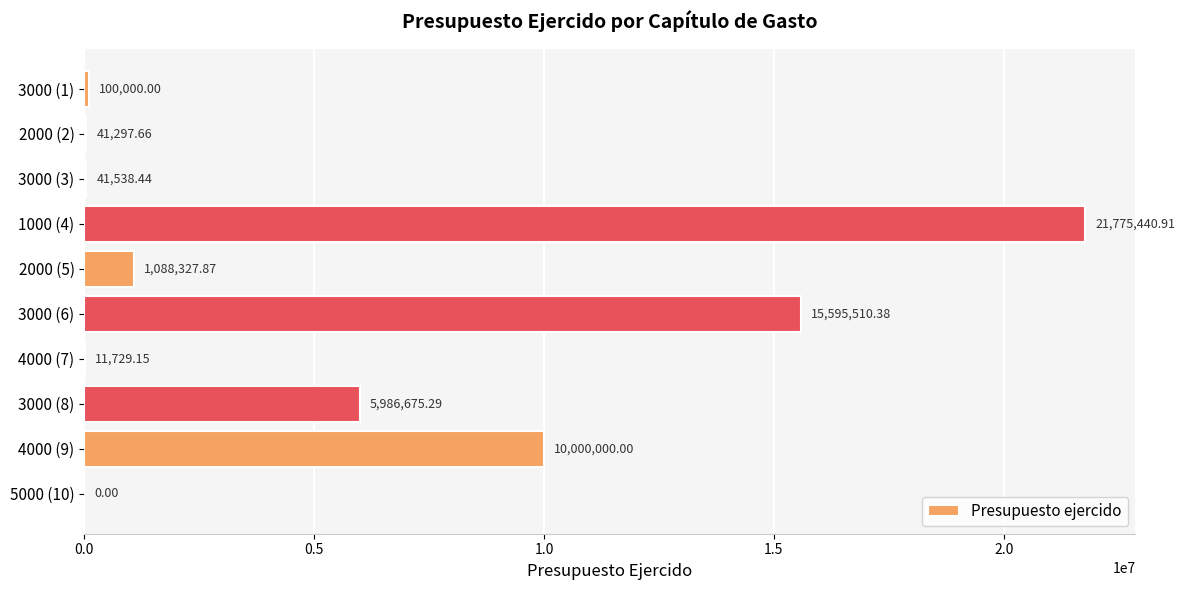

What is the change in value from 1000 (4) to 5000 (10)?

-21775440.9